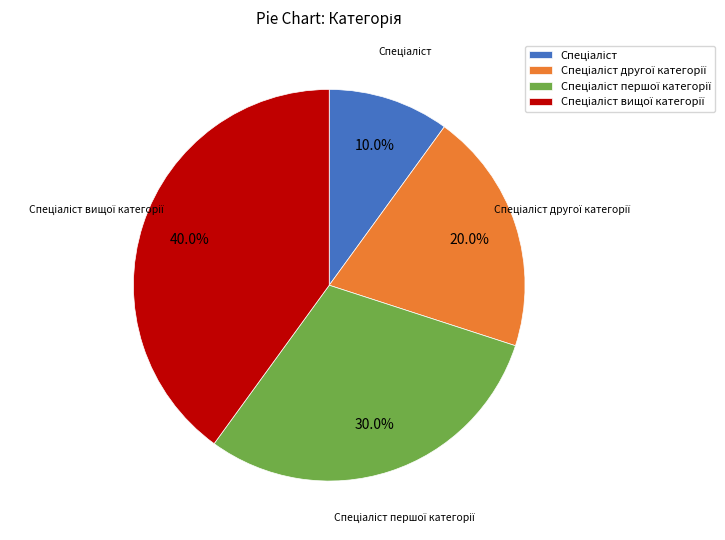

Is there any slice that represents more than half of the pie?

No